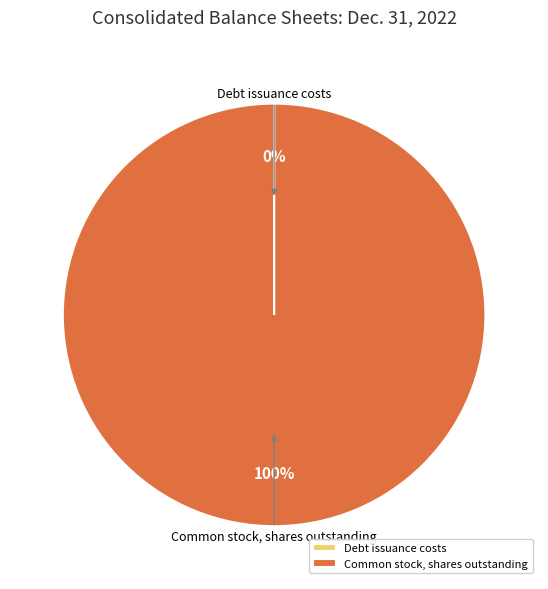

To the nearest percent, what is the difference between the largest and smallest slice percentages?

100%